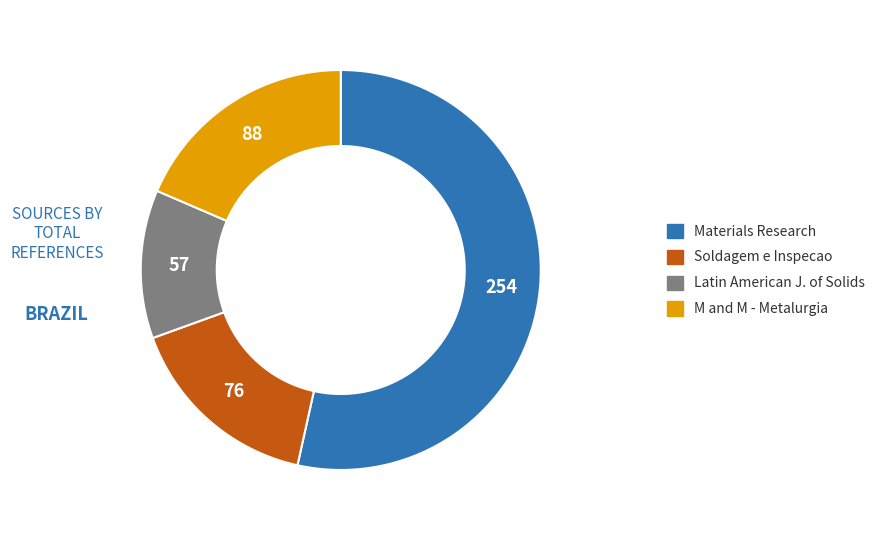

Is there a majority slice in this chart?

Yes